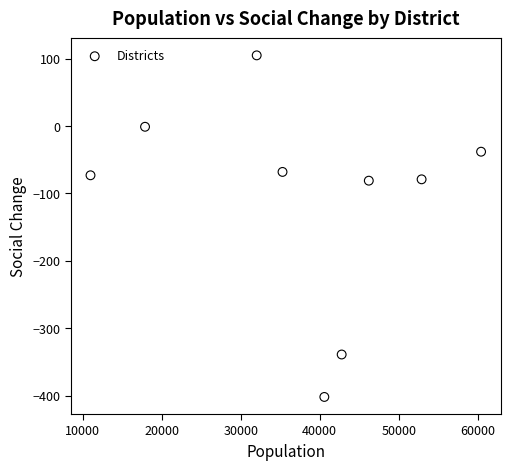

What is the range of Y values (max minus min)?

507